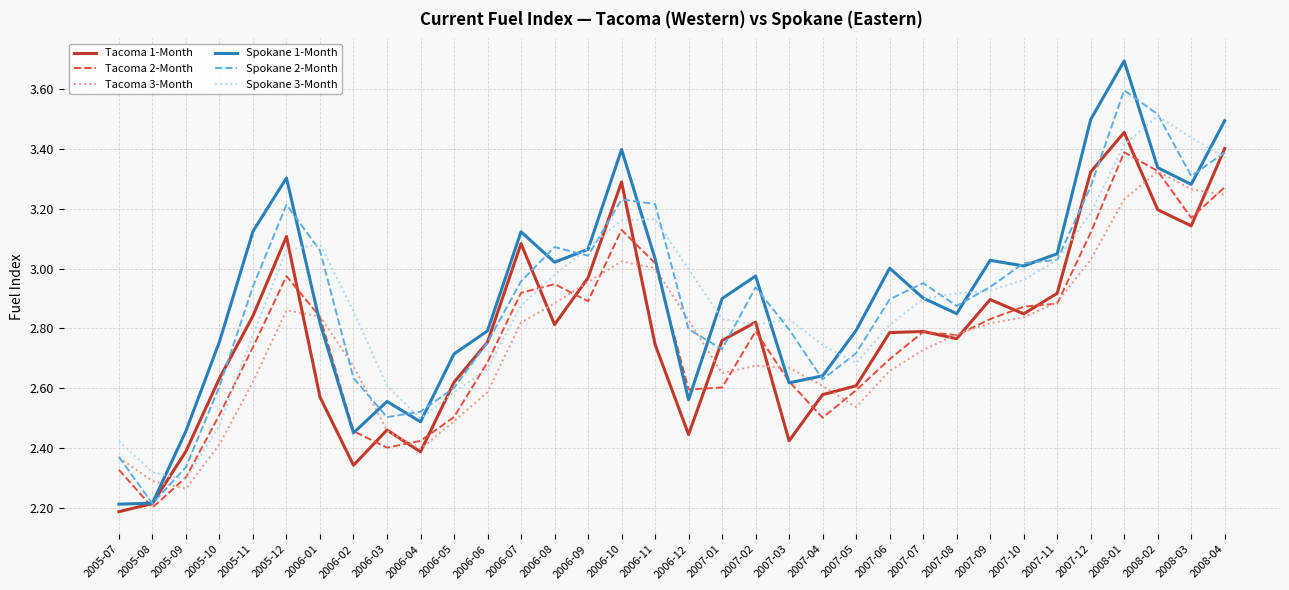

The Tacoma 3-Month series shows 2.6 at 2005-11. True or false?

True